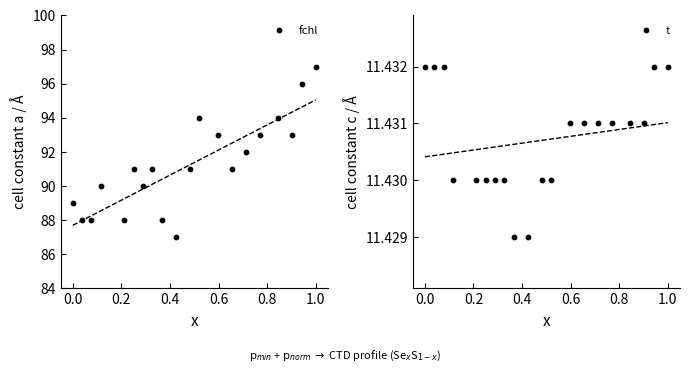

Which series has the largest Y range (max minus min)?

fchl